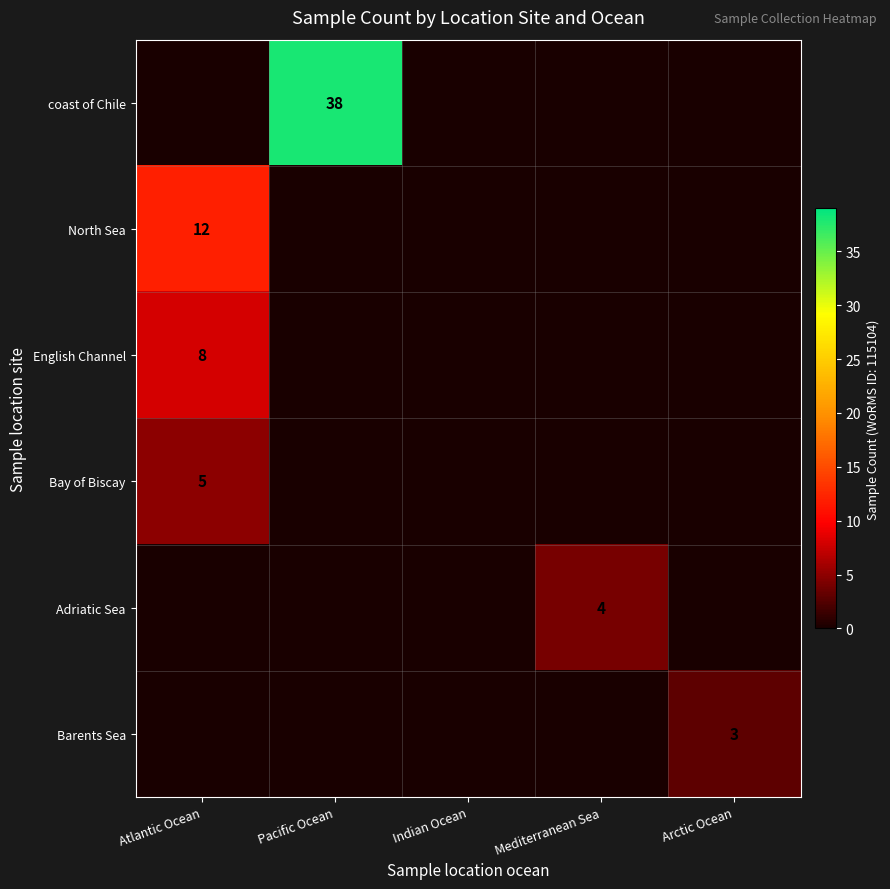

How many series are shown in this chart?

6